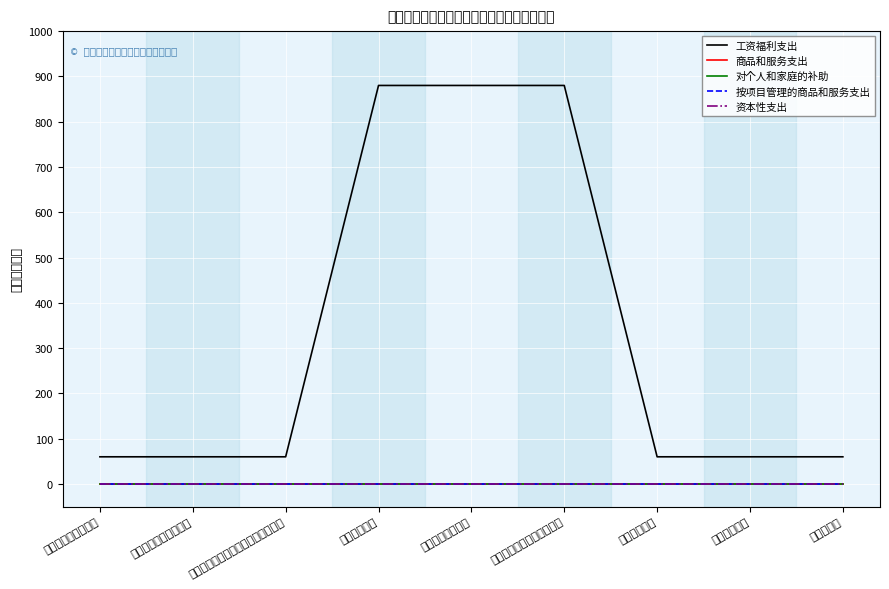

Rank the series by their maximum value, from lowest to highest.

商品和服务支出, 对个人和家庭的补助, 按项目管理的商品和服务支出, 资本性支出, 工资福利支出